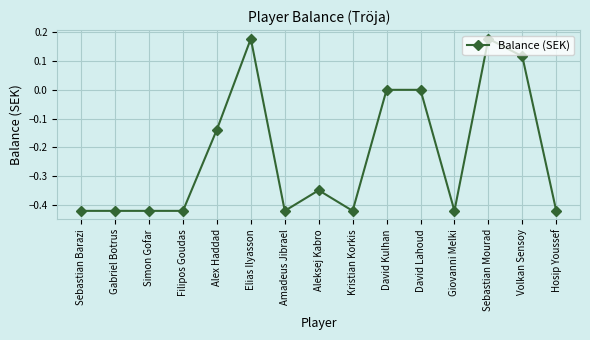

Is this an area chart (filled region under the line)?

No